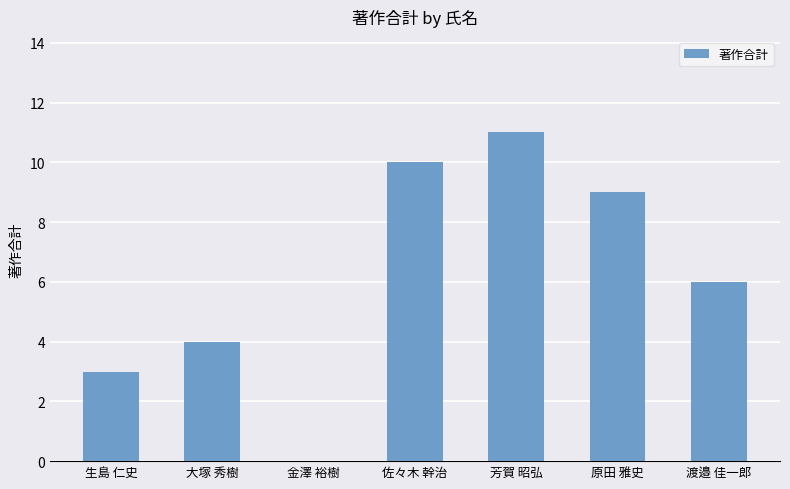

True or false: the data shows -6 at 金澤 裕樹.

False